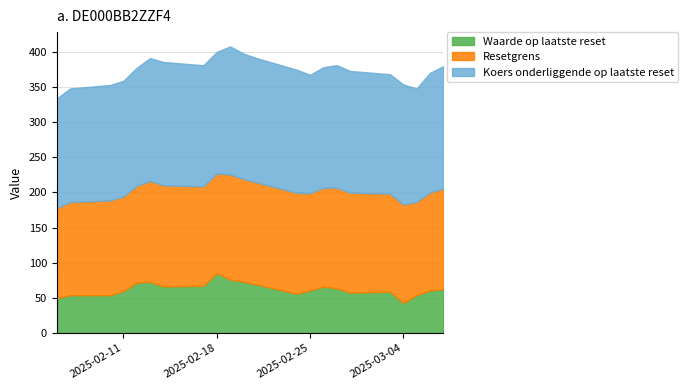

What is the difference between the Resetgrens values at 2025-03-07 and 2025-02-17?

1.6